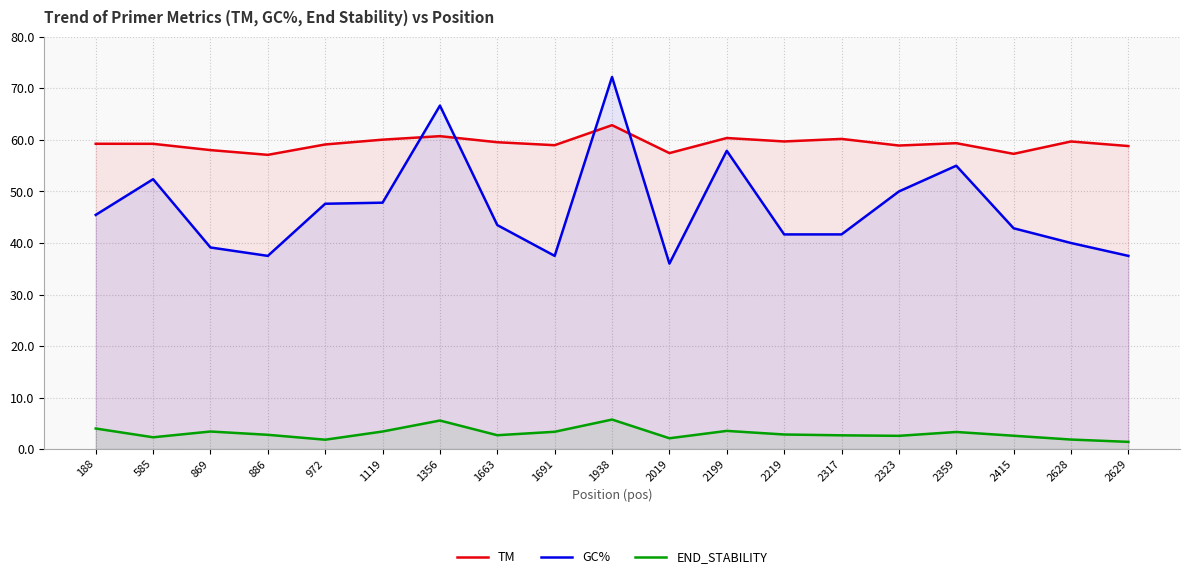

True or false: TM and END_STABILITY cross at least once.

False